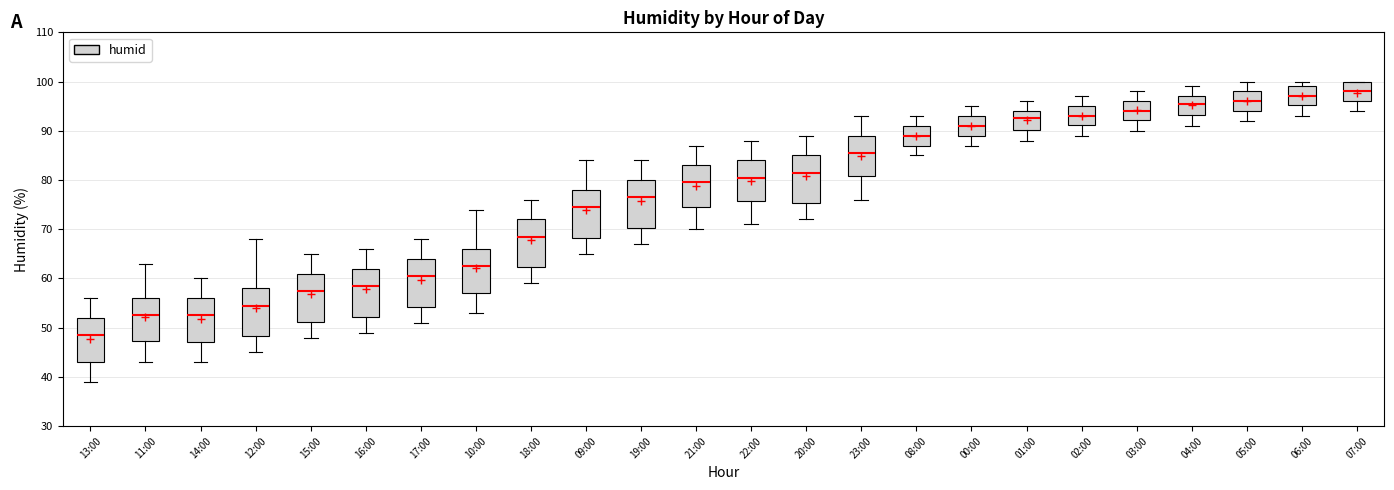

Which box's median line is the lowest?

13:00